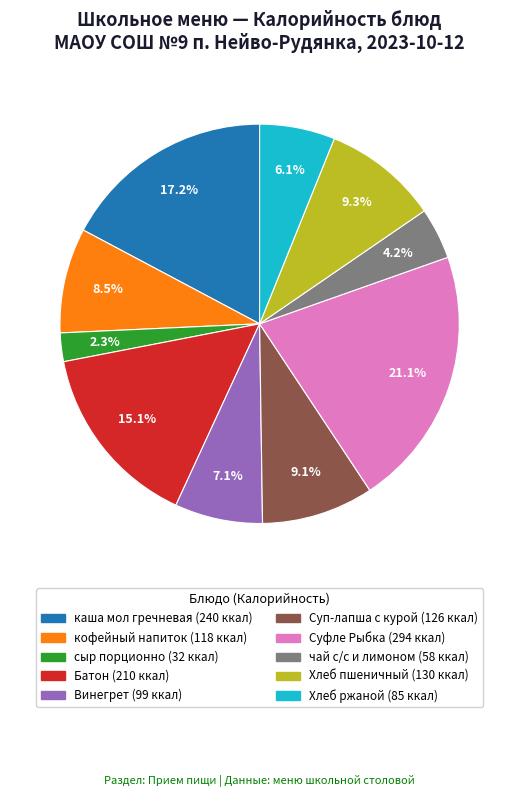

Is it true that Винегрет is 7% of the pie?

True